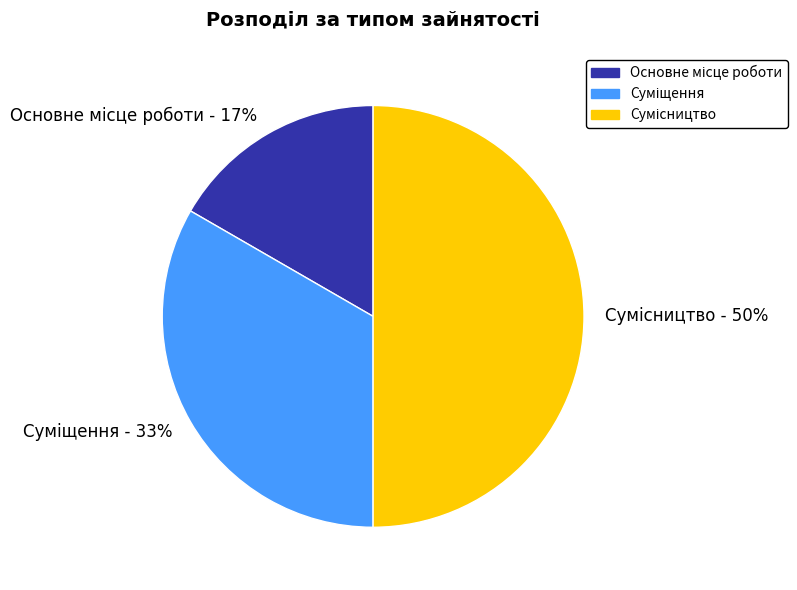

To the nearest percent, what is the difference between the largest and smallest slice percentages?

33%